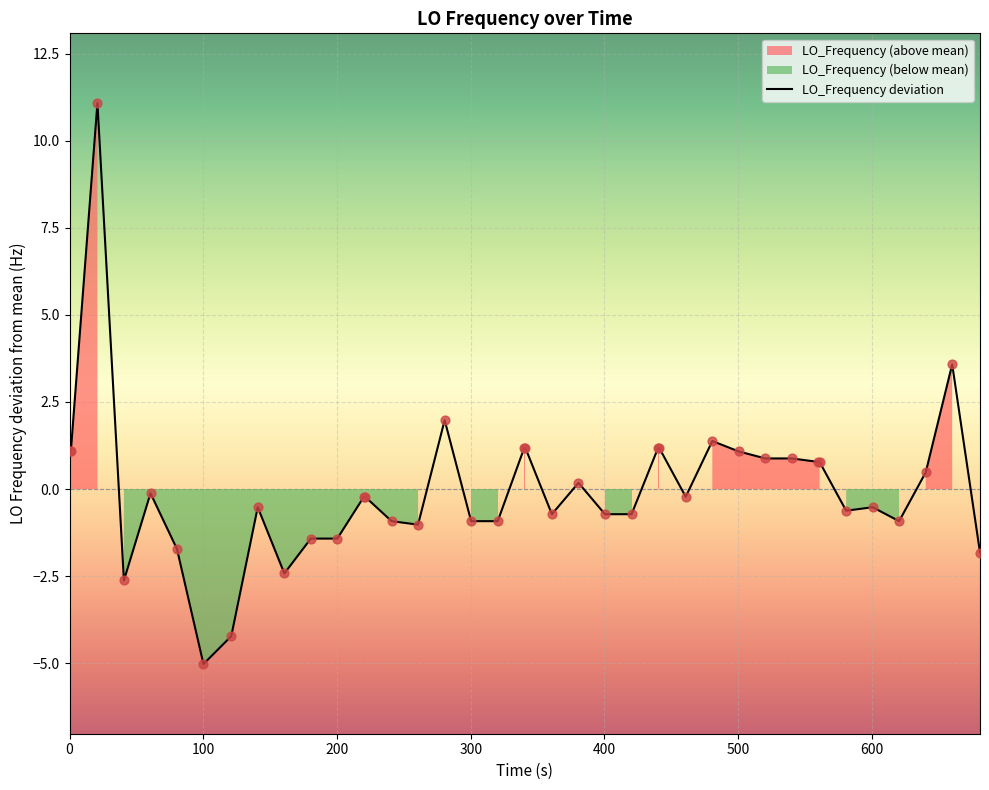

What is the minimum value for LO_Frequency deviation?

-5.0